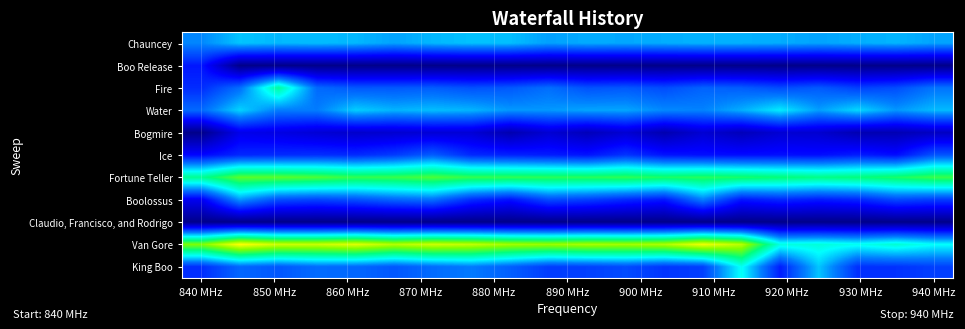

Rank the series by their maximum value, from highest to lowest.

Van Gore, Fortune Teller, Fire, King Boo, Water, Chauncey, Boolossus, Ice, Boo Release, Bogmire, Claudio, Francisco, and Rodrigo